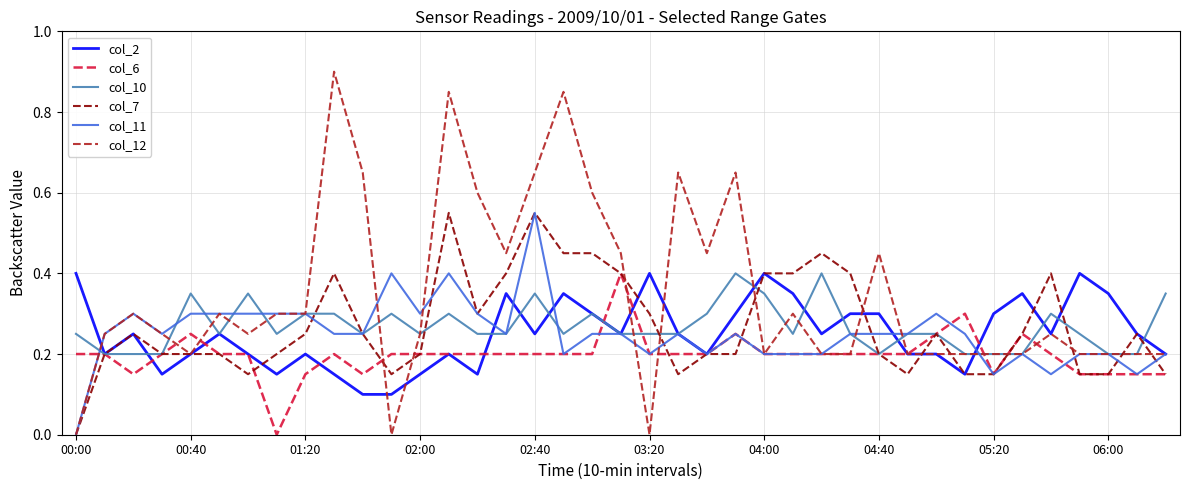

True or false: col_12 has more than 1 interior local peaks.

True